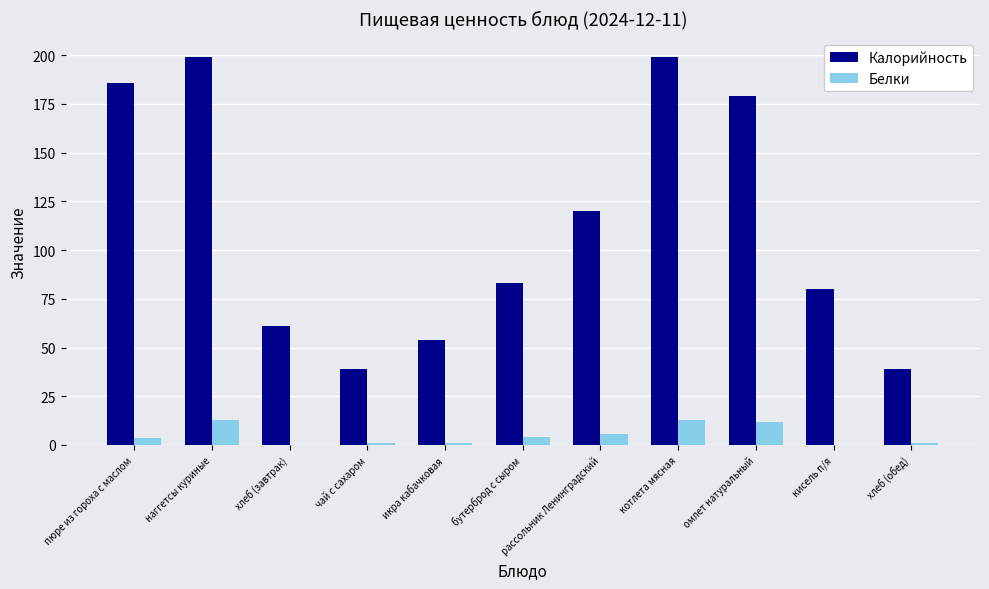

True or false: Калорийность has a value of 179.0 at омлет натуральный.

True